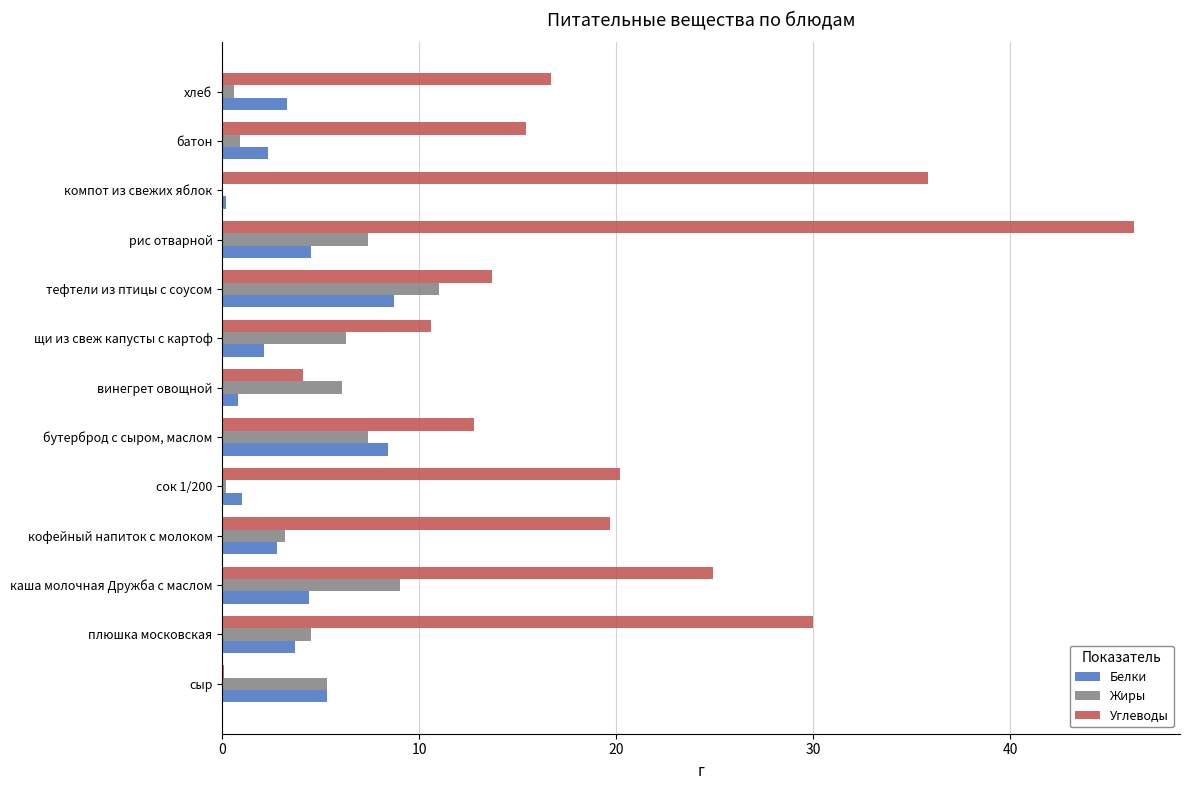

What is the average value of the Жиры series?

4.8